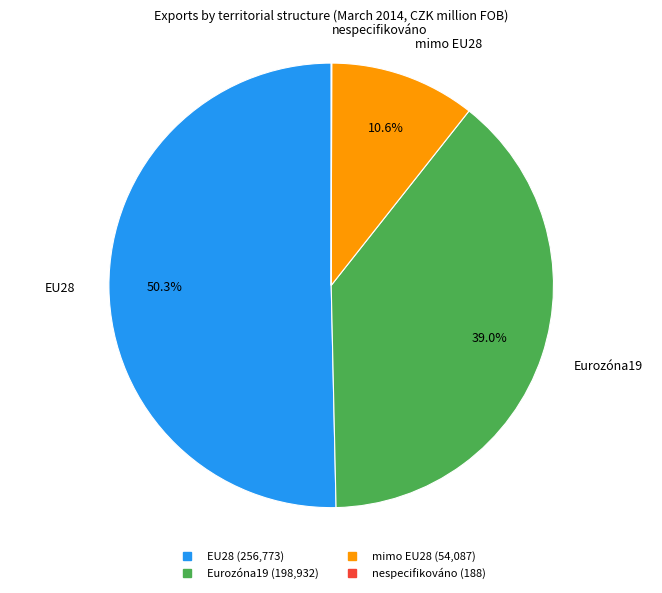

Combined, what portion of the pie is Eurozóna19 and EU28?

89.4%